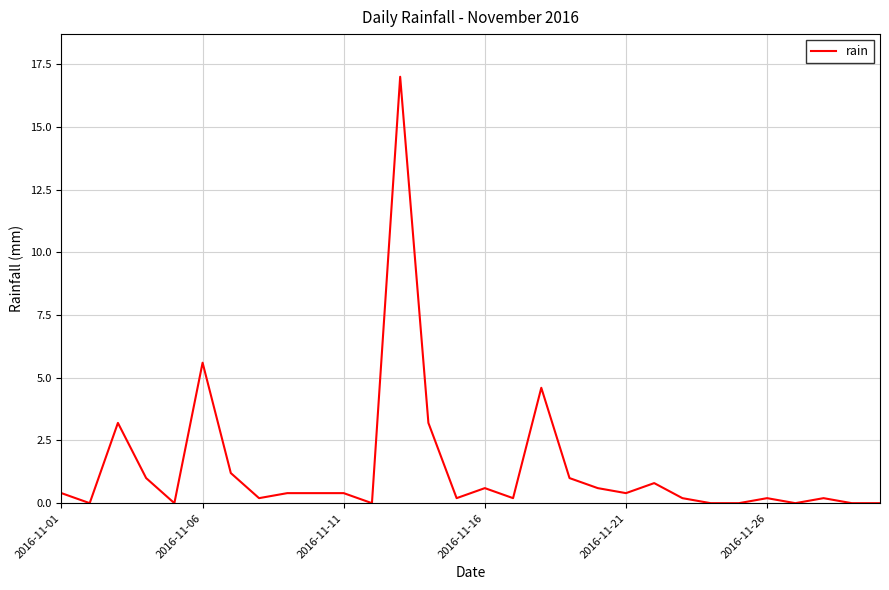

How many lines are shown in the chart?

1